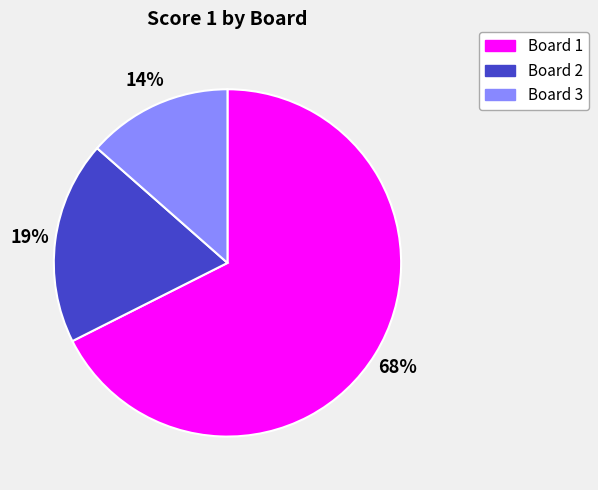

Does Board 1 account for over 50% of the chart?

Yes